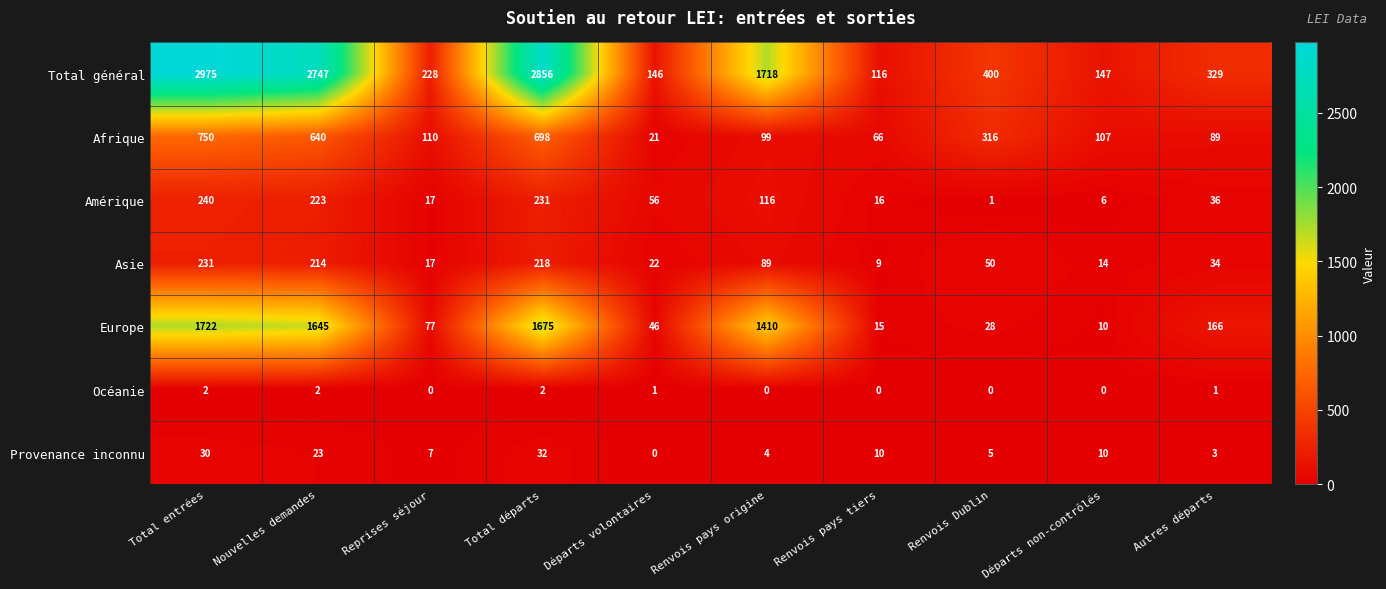

How many categories are shown in the chart?

10